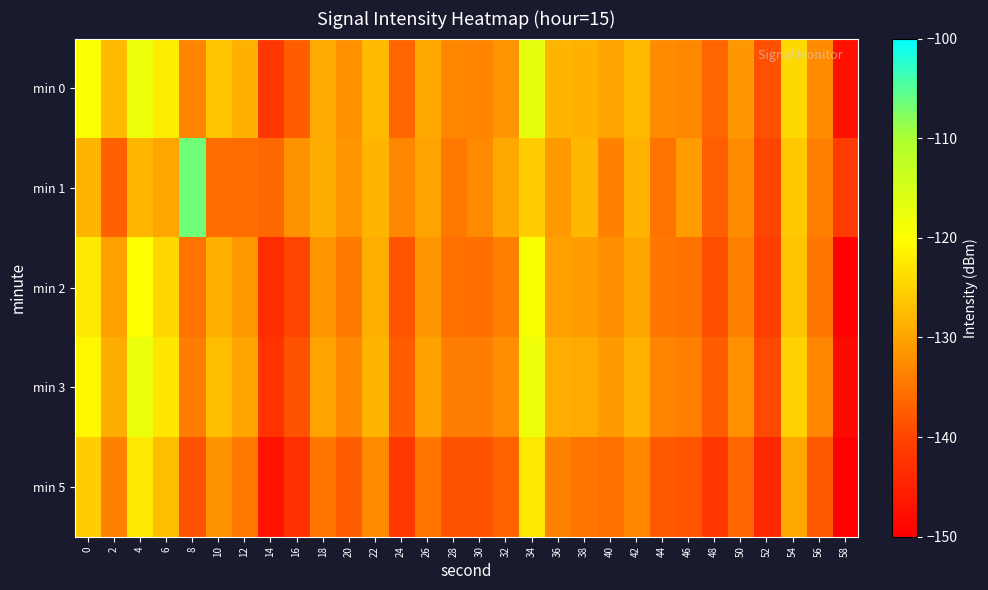

Reading left to right, extract all data points from this chart.

min 0: 0=-119.6	2=-127.5	4=-118.1	6=-121.9	8=-133.4	10=-126.4	12=-128.5	14=-141.9	16=-137.4	18=-129.4	20=-132.1	22=-127.4	24=-136.6	26=-129.5	28=-133.1	30=-133.3	32=-131.6	34=-117.0	36=-128.3	38=-128.5	40=-130.2	42=-127.6	44=-132.5	46=-133.0	48=-136.7	50=-131.4	52=-138.7	54=-124.2	56=-132.5	58=-147.5
min 1: 0=-128.2	2=-137.0	4=-128.0	6=-129.7	8=-106.6	10=-135.8	12=-135.9	14=-136.2	16=-132.0	18=-129.2	20=-131.5	22=-128.3	24=-133.2	26=-130.1	28=-134.5	30=-132.8	32=-129.6	34=-125.4	36=-131.2	38=-127.9	40=-133.7	42=-128.4	44=-135.1	46=-130.8	48=-137.2	50=-132.5	52=-139.8	54=-126.1	56=-133.9	58=-141.2
min 2: 0=-122.3	2=-130.5	4=-119.8	6=-124.6	8=-135.1	10=-128.7	12=-131.2	14=-143.5	16=-139.8	18=-131.6	20=-134.3	22=-129.1	24=-138.2	26=-131.3	28=-135.4	30=-135.6	32=-133.9	34=-119.2	36=-130.6	38=-130.8	40=-132.4	42=-129.9	44=-134.7	46=-135.2	48=-138.9	50=-133.7	52=-141.0	54=-126.5	56=-134.7	58=-149.7
min 3: 0=-120.8	2=-129.2	4=-117.5	6=-122.7	8=-134.1	10=-127.2	12=-130.0	14=-142.7	16=-138.5	18=-130.2	20=-132.9	22=-128.2	24=-137.4	26=-130.3	28=-134.0	30=-134.1	32=-132.4	34=-118.0	36=-129.1	38=-129.3	40=-131.0	42=-128.4	44=-133.3	46=-133.8	48=-137.5	50=-132.2	52=-139.5	54=-125.0	56=-133.2	58=-148.3
min 5: 0=-125.5	2=-133.7	4=-122.3	6=-127.2	8=-138.6	10=-131.7	12=-134.5	14=-147.2	16=-143.0	18=-134.7	20=-137.4	22=-132.7	24=-141.9	26=-134.8	28=-138.5	30=-138.6	32=-136.9	34=-122.5	36=-133.6	38=-134.8	40=-135.5	42=-132.9	44=-137.8	46=-138.3	48=-142.0	50=-136.7	52=-144.0	54=-129.5	56=-137.7	58=-152.8